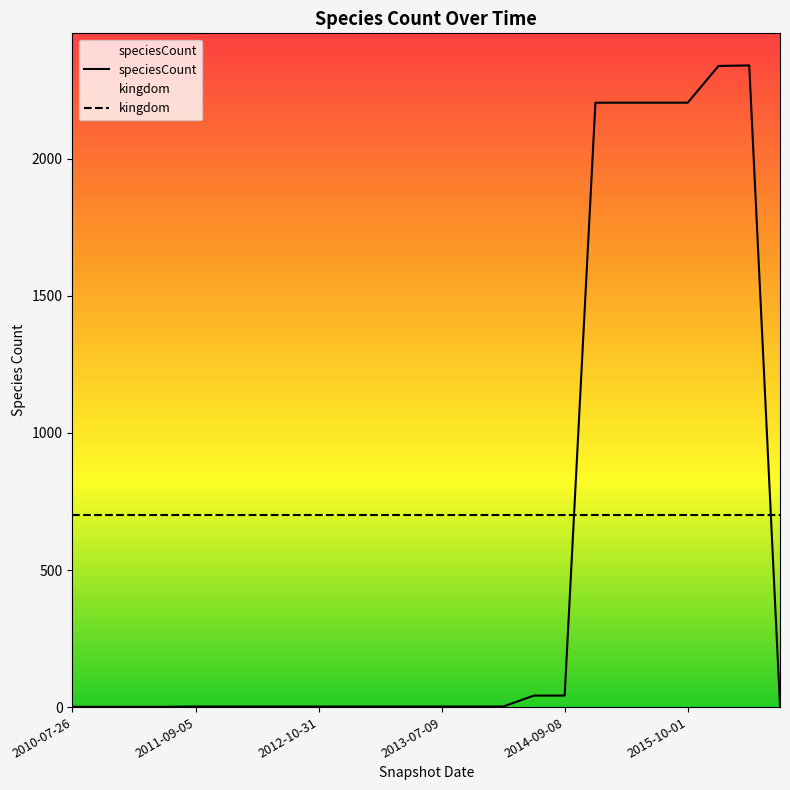

True or false: there are more than 1 points higher than both neighbors.

False